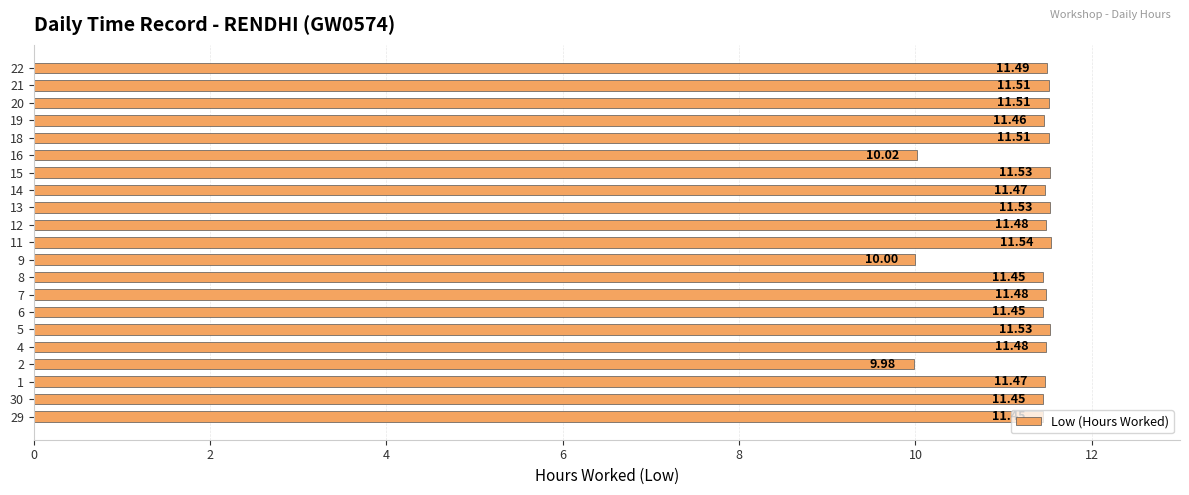

What is the average value?

11.3